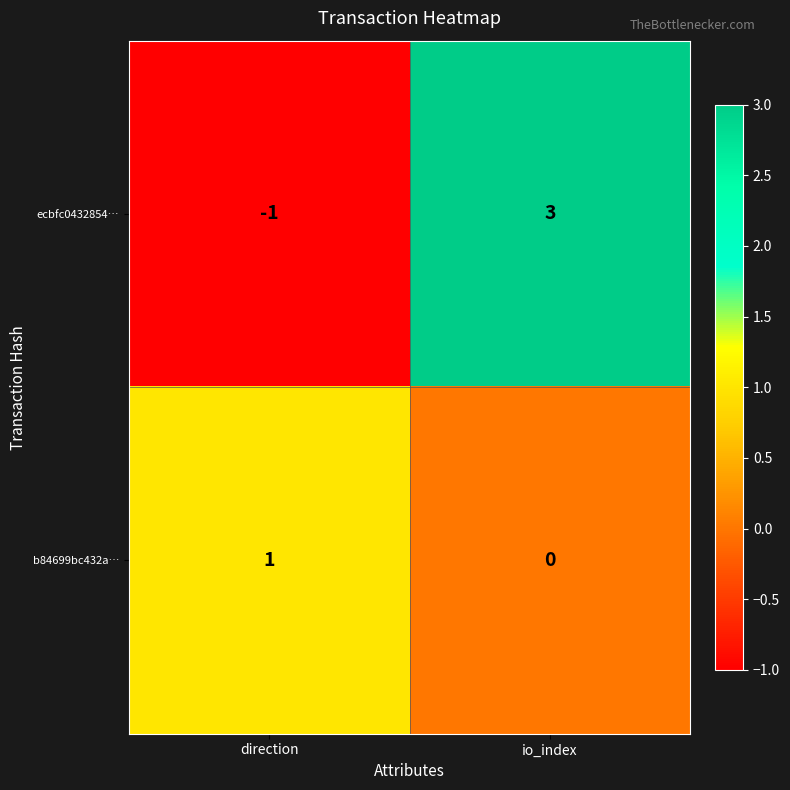

The ecbfc0432854… series shows 2 at io_index. True or false?

False